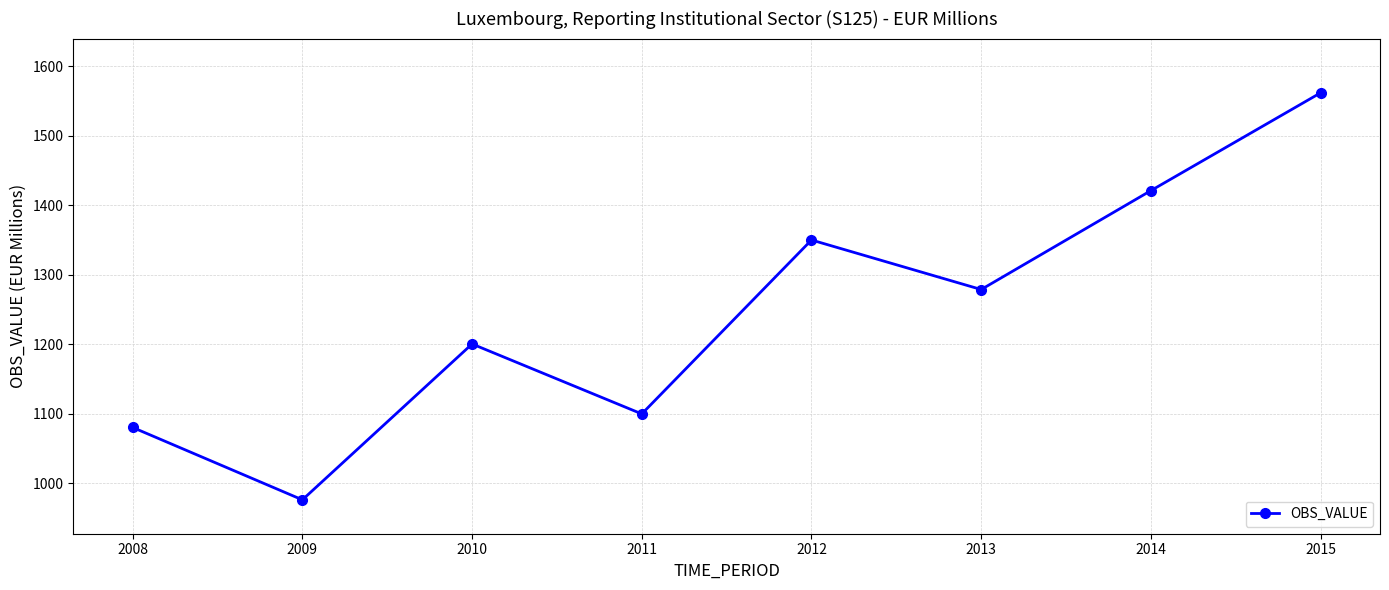

Between 2011 and 2012, which is larger?

2012